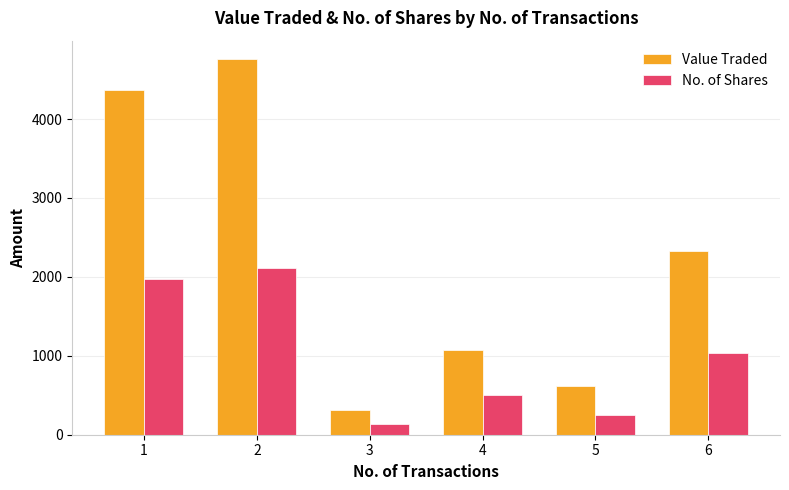

The No. of Shares series shows 1030 at 6. True or false?

True